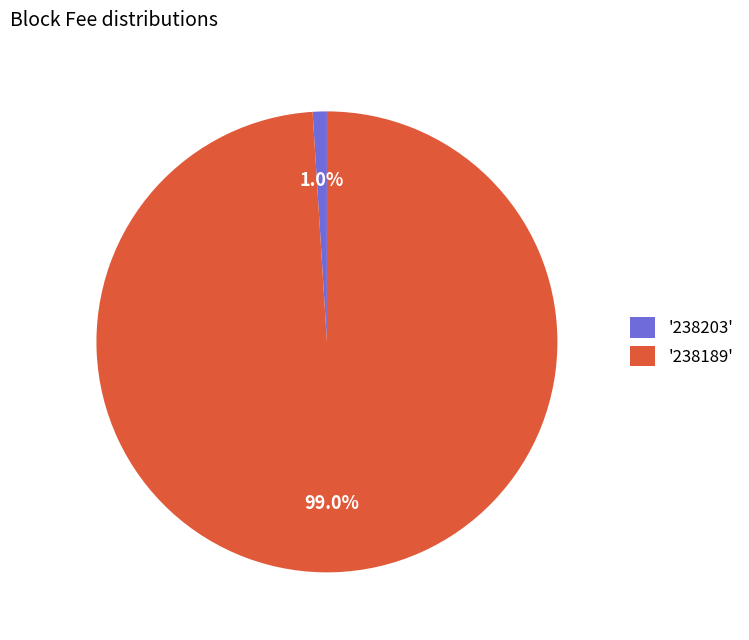

Which category has the biggest portion of the pie?

'238189'